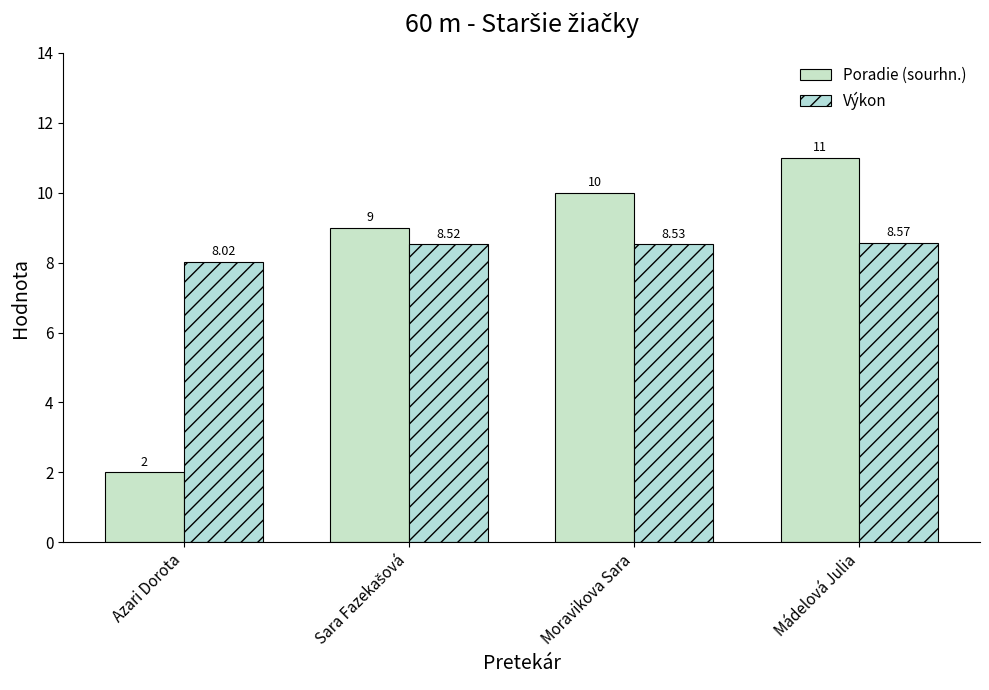

What is the smallest value displayed?

2.0